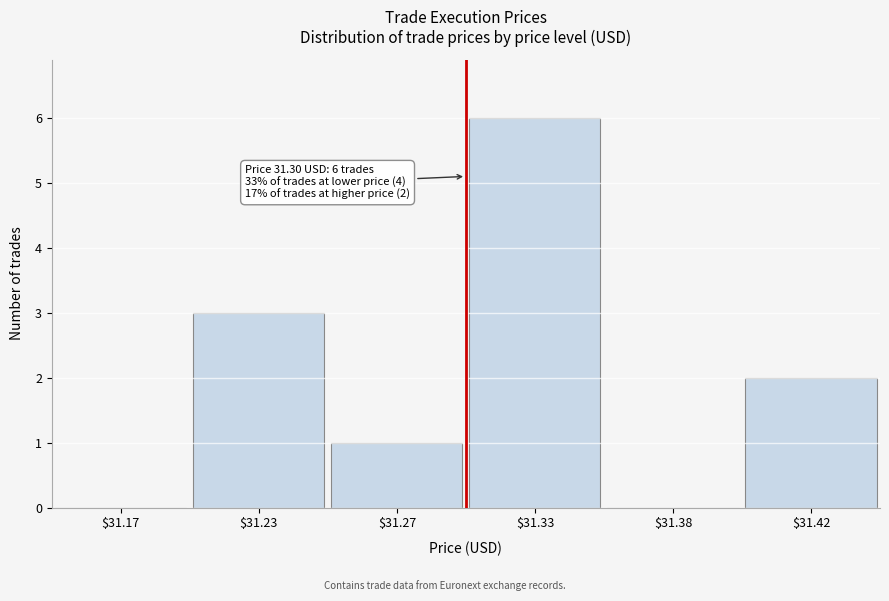

What is the sum of all values?

12